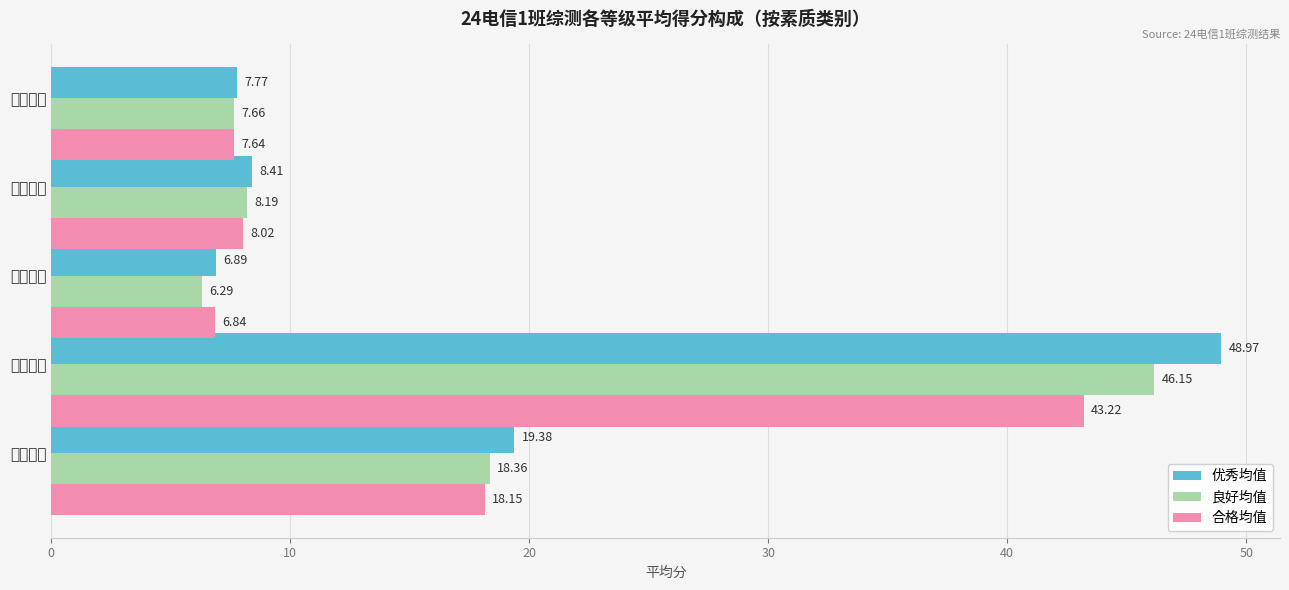

How many data points does each series have?

5